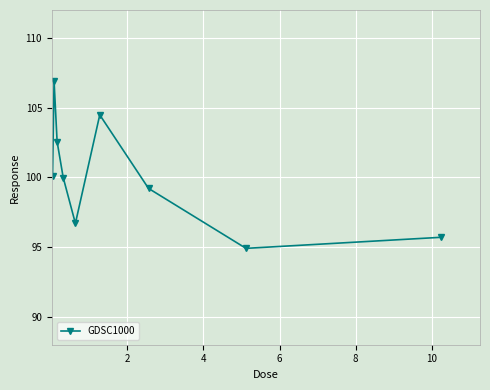

What is the minimum value shown in the chart?

94.9